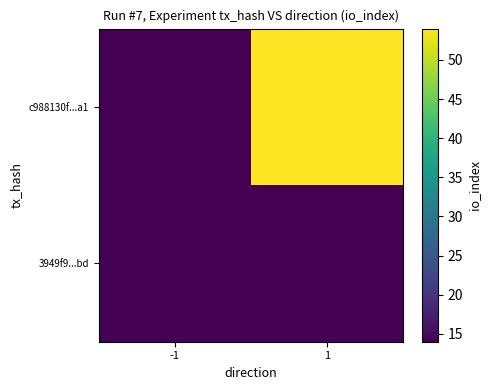

What is the difference between the highest and lowest values at -1?

2